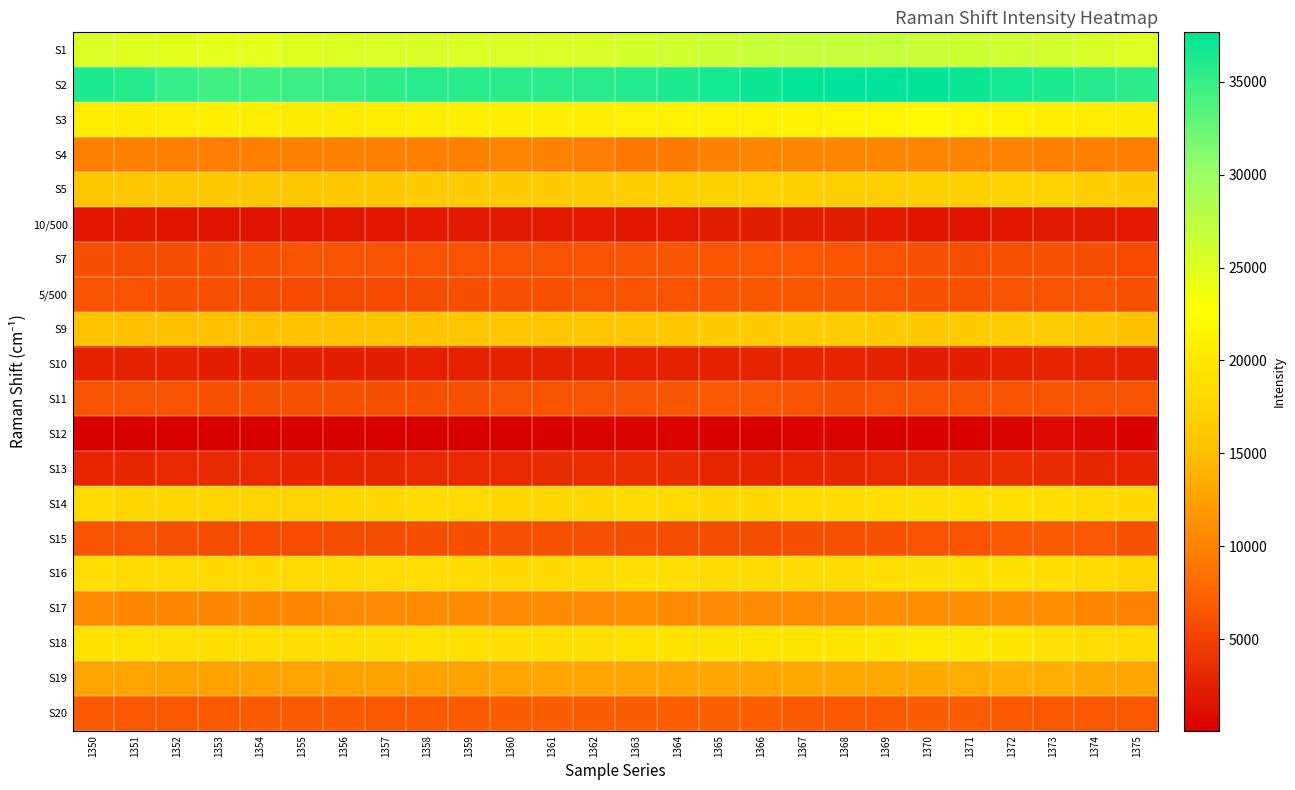

At 1363, list the series in order from smallest to largest.

S12, 10/500, S10, S13, S15, 5/500, S11, S7, S20, S4, S17, S19, S9, S5, S14, S16, S18, S3, S1, S2